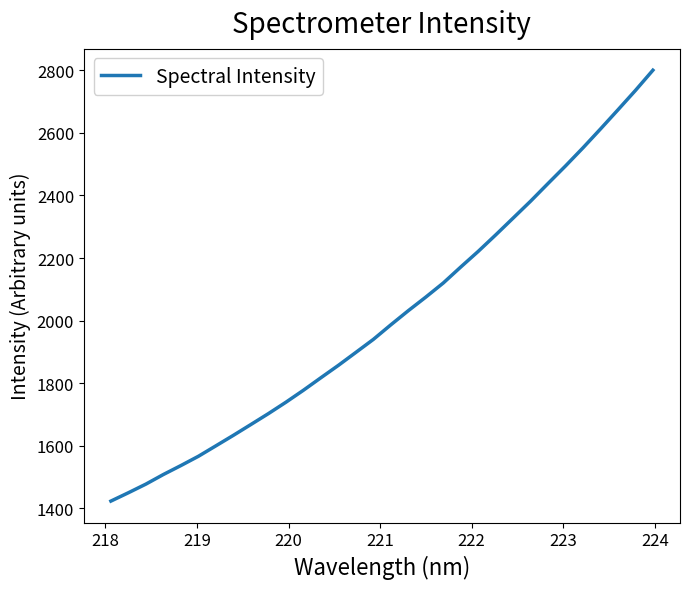

What is the difference between the maximum and minimum values?

1377.5